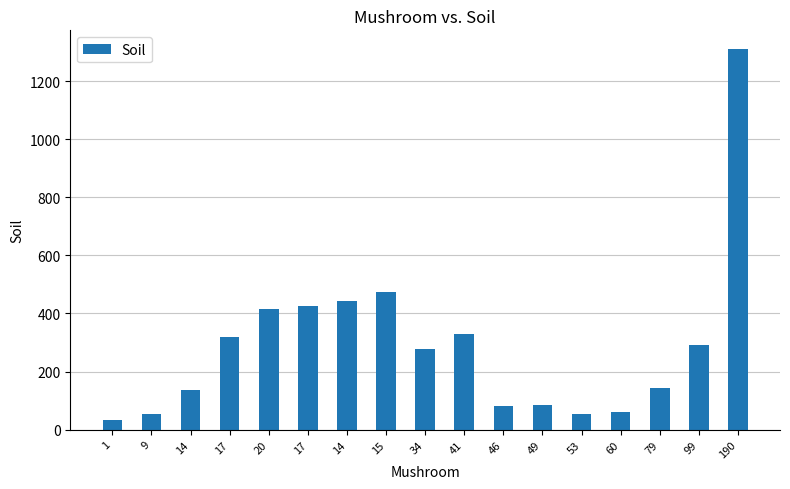

How many bars are there in total?

17